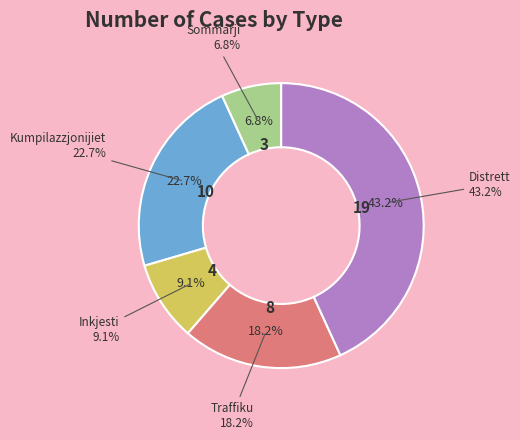

Which slice is the largest?

Distrett